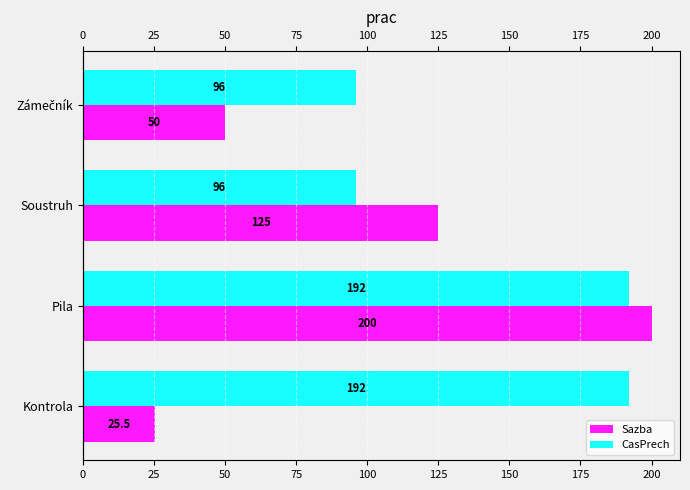

Rank the series by their average value, from lowest to highest.

Sazba, CasPrech